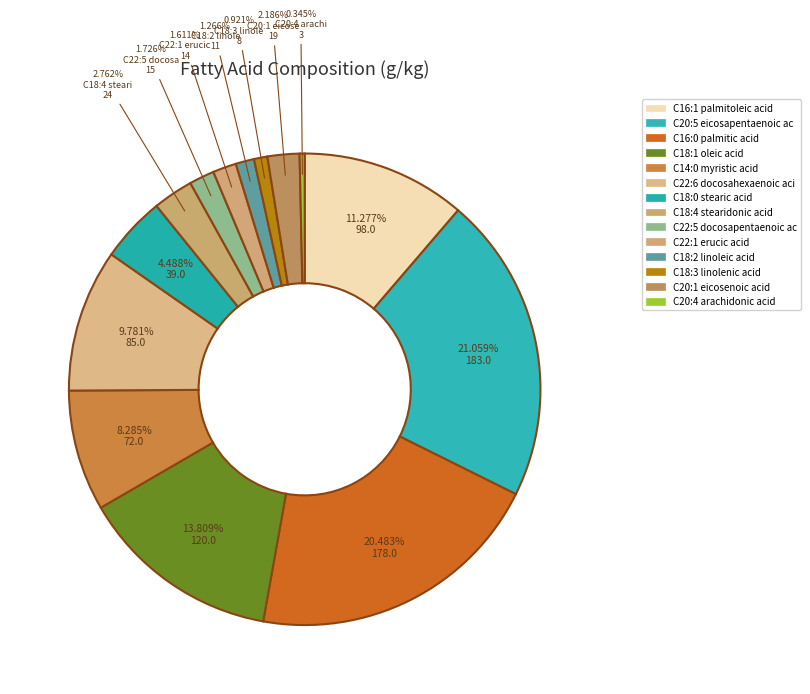

Which category has the biggest portion of the pie?

C20:5 eicosapentaenoic acid